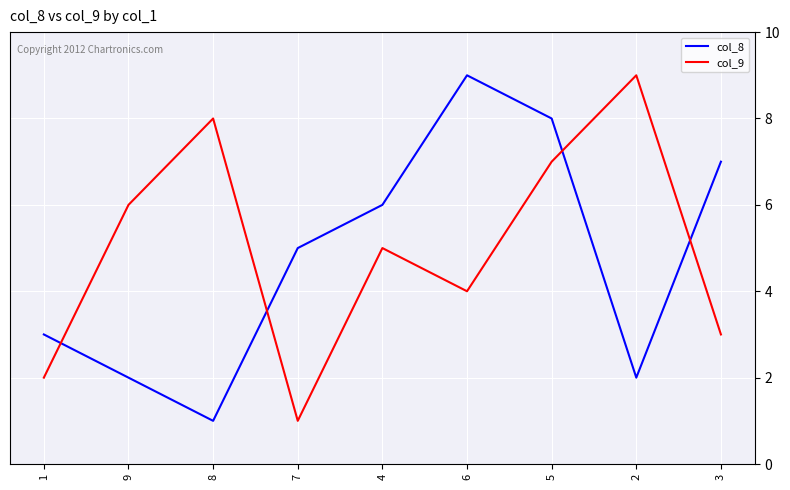

Is it true that col_9 equals 2 at 3?

False